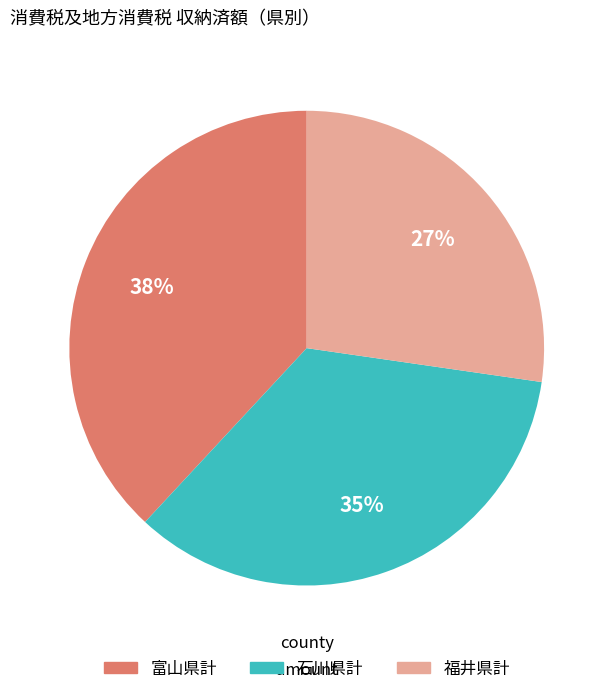

To the nearest percent, what is the difference between the largest and smallest slice percentages?

11%